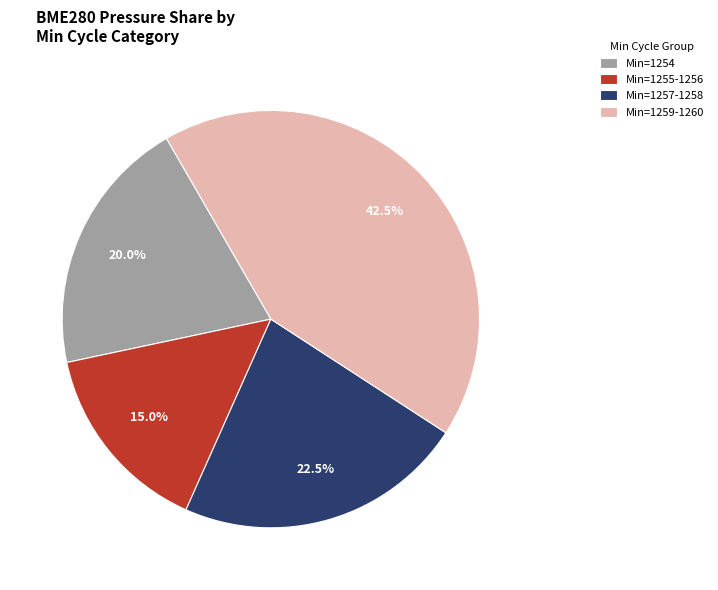

What is the largest slice in the pie chart?

Min=1259-1260